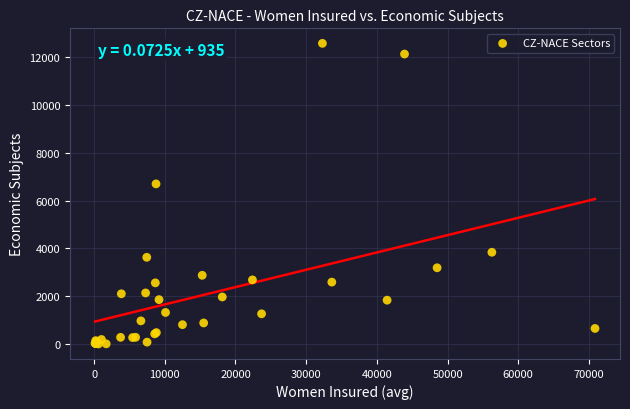

What Y value in the scatter plot is closest to 6294?

6703